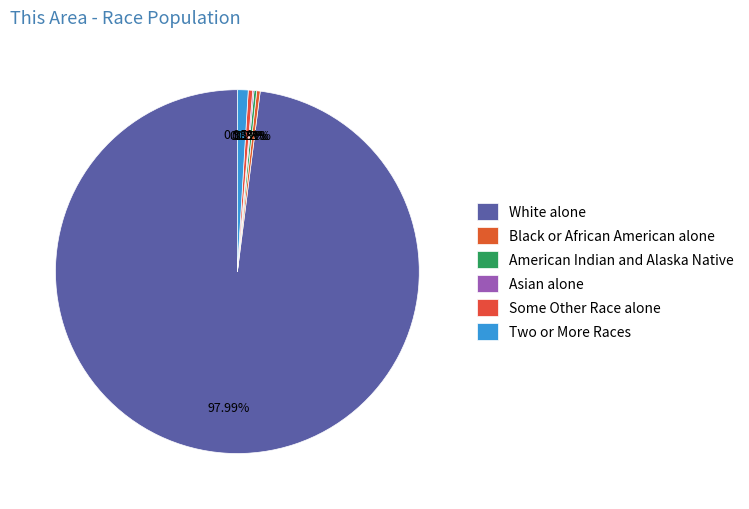

How many segments does this pie chart have?

6